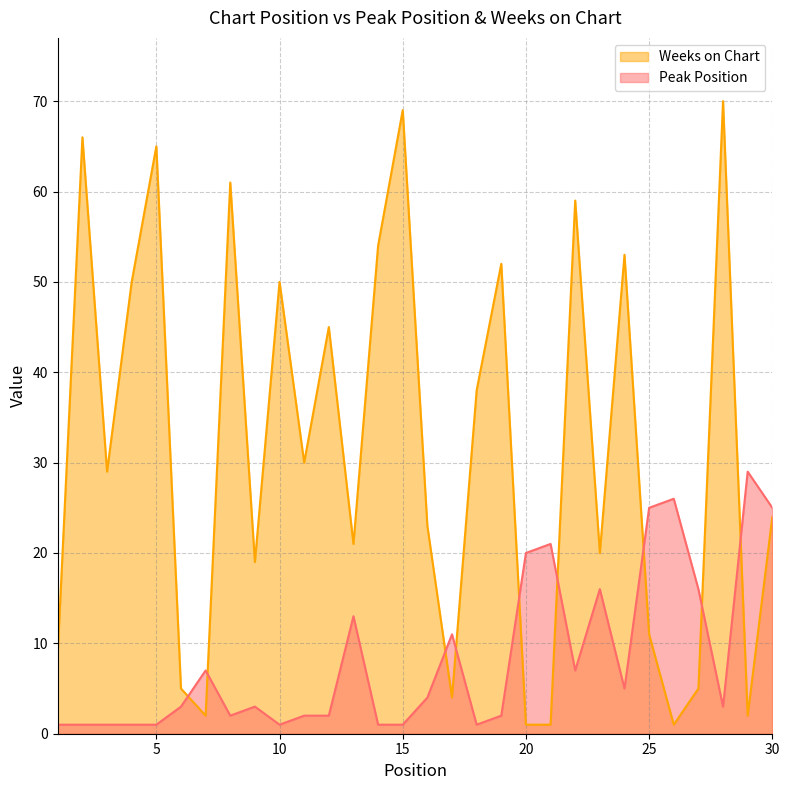

What is the difference between the Peak Position values at 2 and 26?

25